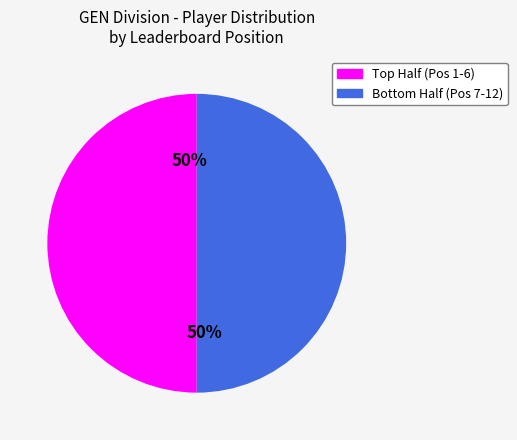

To the nearest percent, what is the average slice percentage?

50%